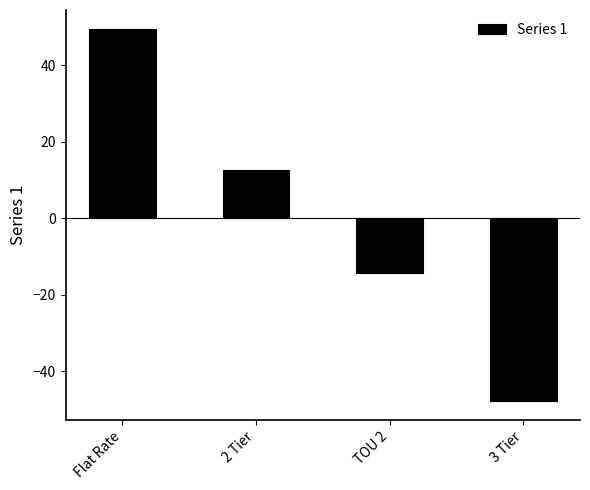

Does the chart contain stacked bars?

No